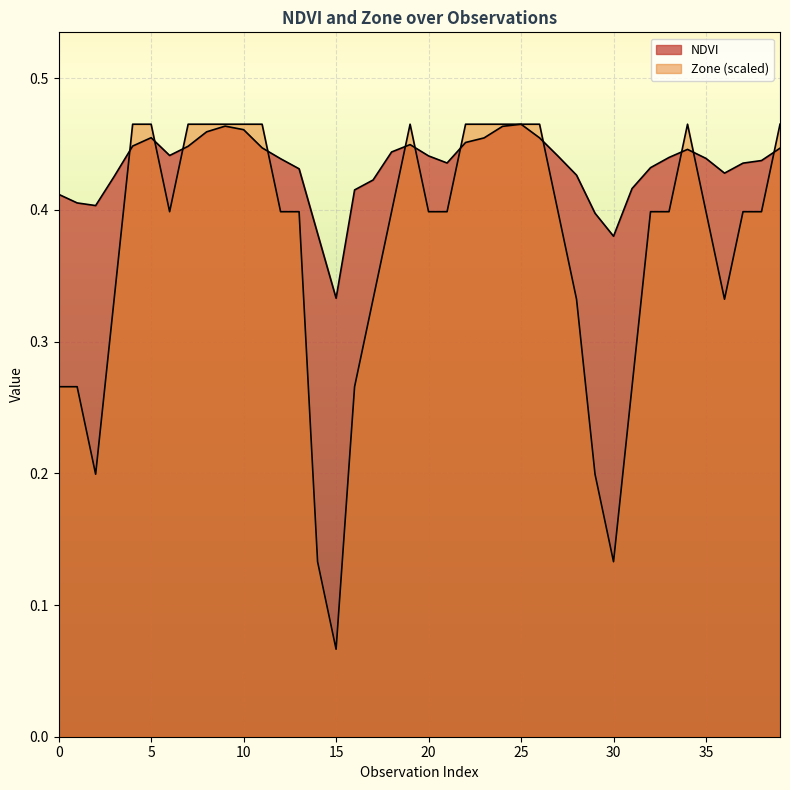

At which category does Zone reach its first local peak?

19